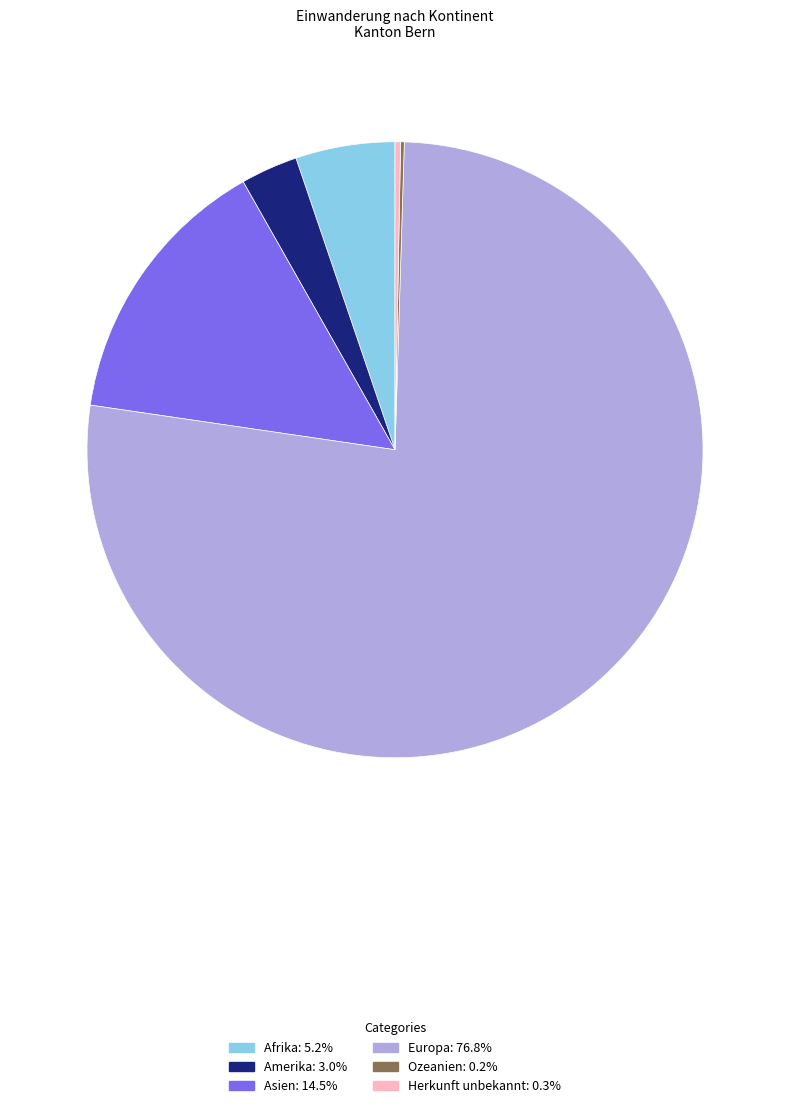

Which category has the biggest portion of the pie?

Europa